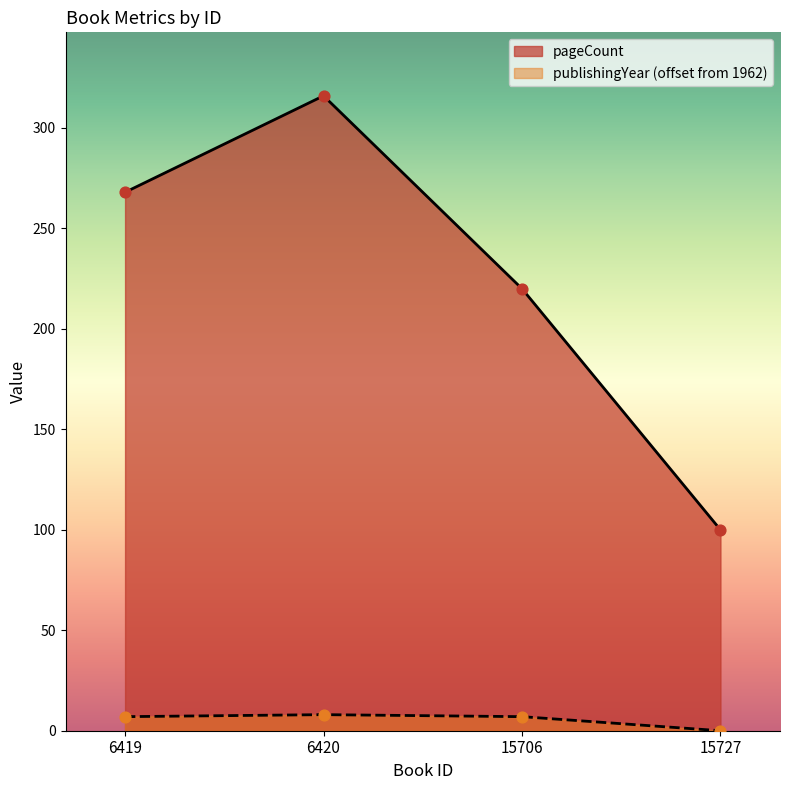

Is the value of pageCount at 15706 greater than the value of publishingYear at 6420?

Yes